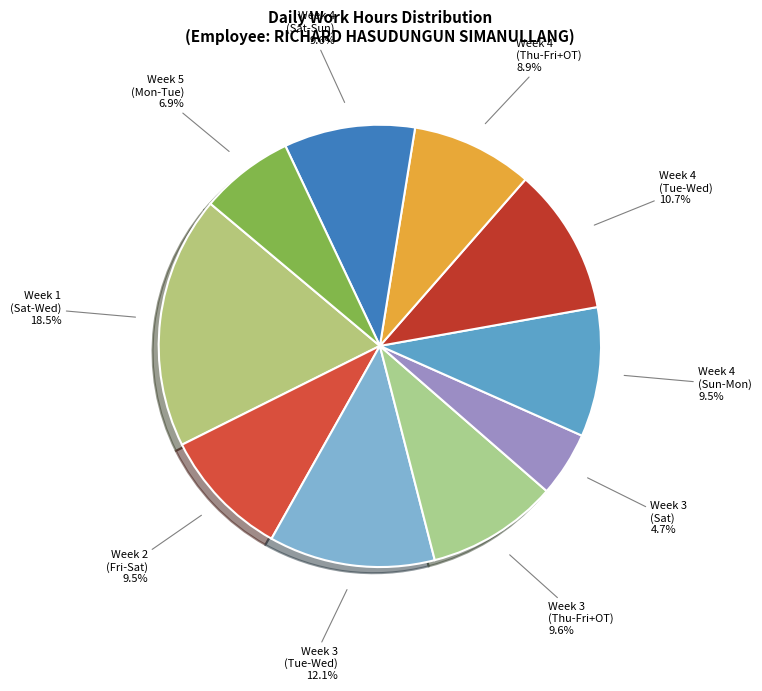

What is the ratio of the value at Week 4 (Tue-Wed) to the value at Week 3 (Sat)?

2.3